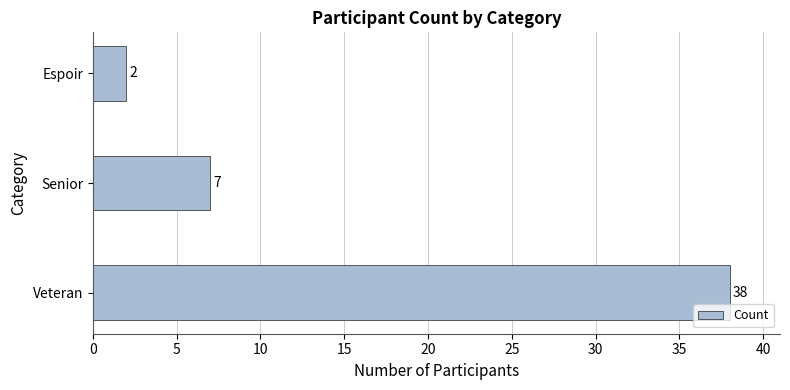

The chart shows a value of 9 at Veteran. True or false?

False